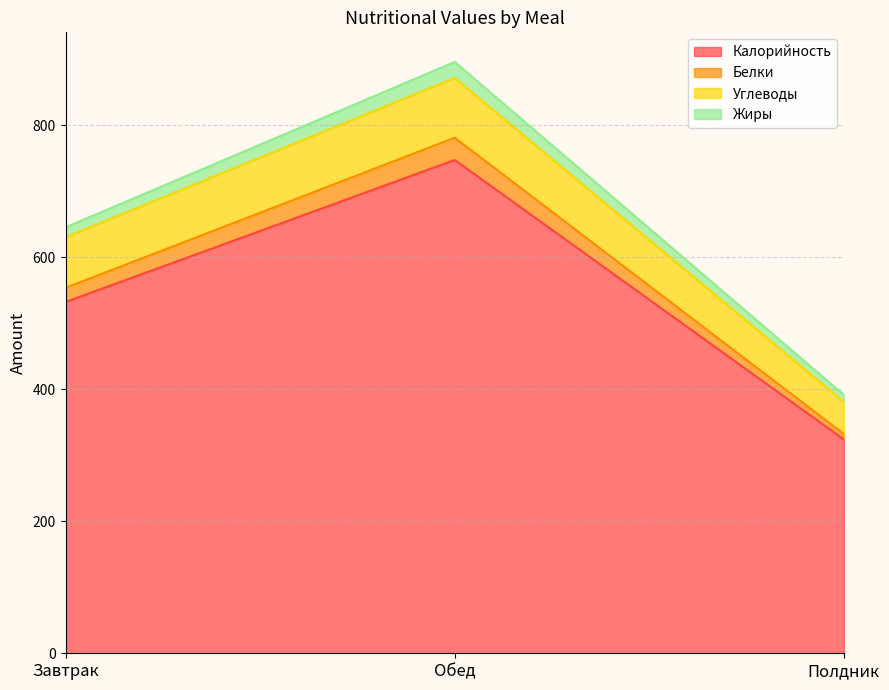

What are all the series names shown in the legend?

Калорийность, Белки, Углеводы, Жиры